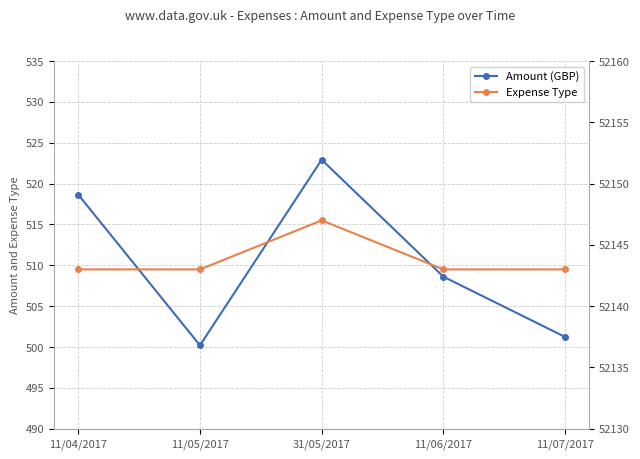

Is the value of Amount (GBP) at 11/06/2017 greater than the value of Expense Type at 11/05/2017?

No